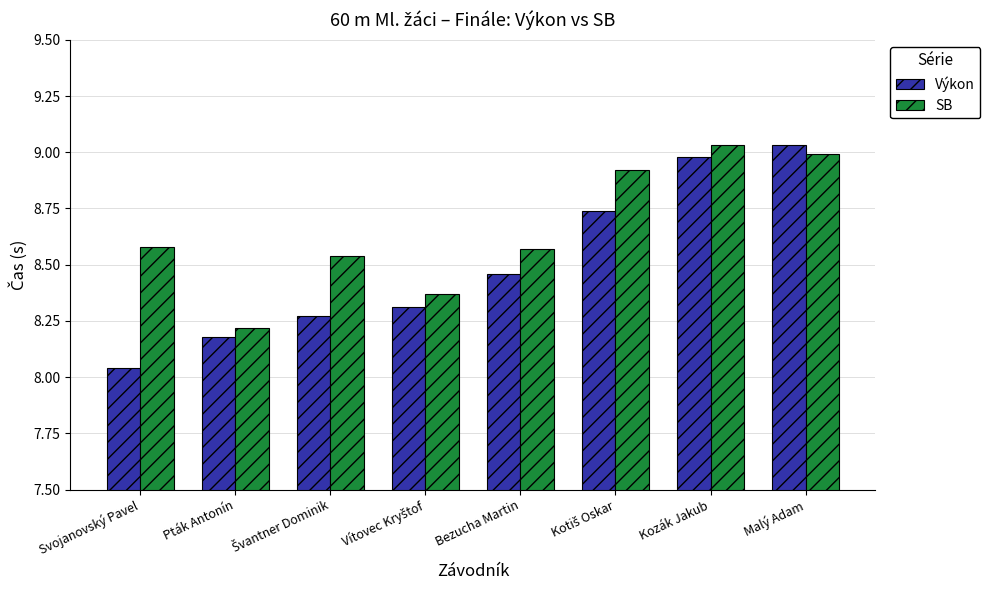

Rank the series by their average value, from highest to lowest.

SB, Výkon